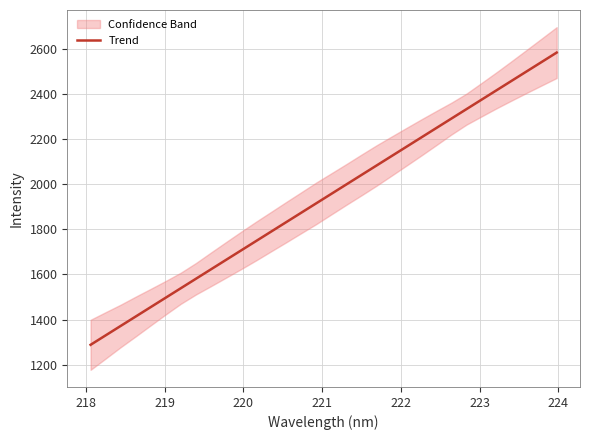

What is the lowest value of the Trend series?

1288.2